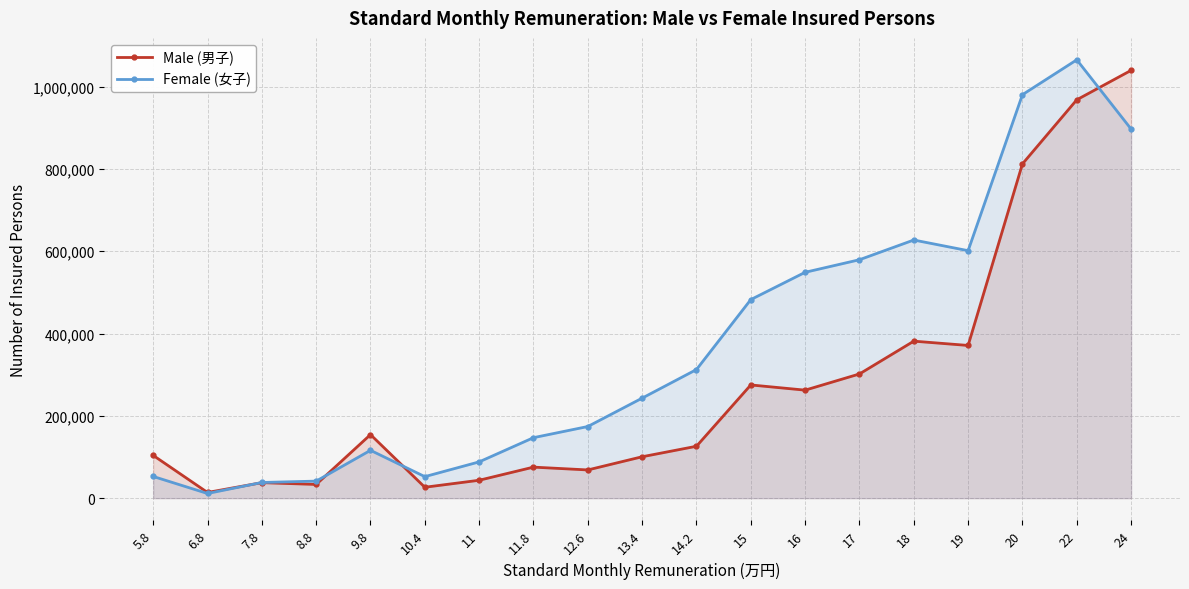

Rank the categories by Male (男子) value from highest to lowest.

24, 22, 20, 18, 19, 17, 15, 16, 9.8, 14.2, 5.8, 13.4, 11.8, 12.6, 11, 7.8, 8.8, 10.4, 6.8